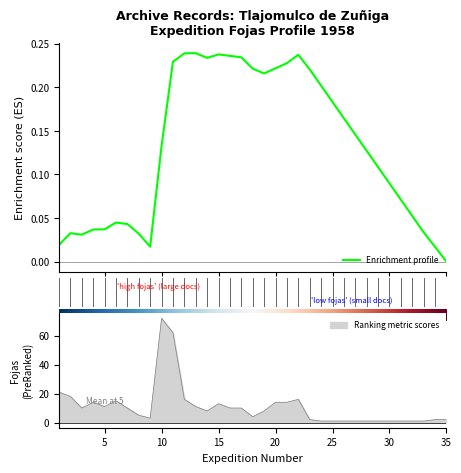

Reading right to left, what are all the values shown in this chart?

35=2	34=2	33=1	32=1	31=1	30=1	29=1	28=1	27=1	26=1	25=1	24=1	23=2	22=16	21=14	20=14	19=8	18=4	17=10	16=10	15=13	14=8	13=11	12=16	11=62	10=72	9=3	8=5	7=10	6=15	5=11	4=14	3=10	2=18	1=21